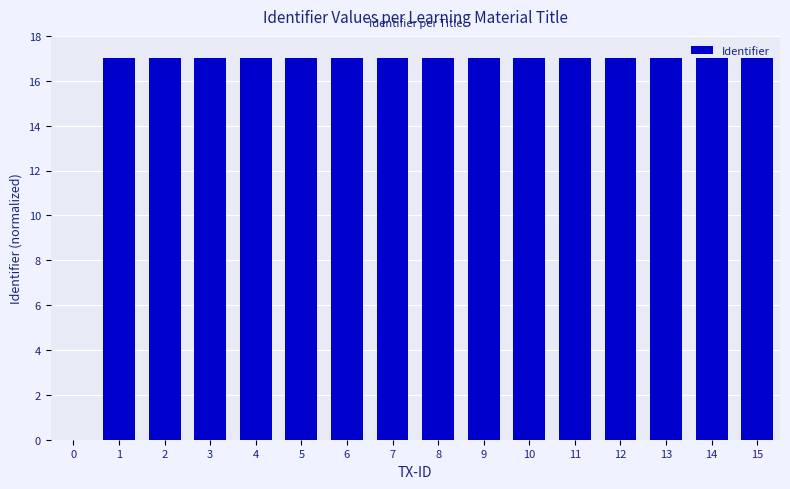

Reading right to left, what are all the values shown in this chart?

17.0	17.0	17.0	17.0	17.0	17.0	17.0	17.0	17.0	17.0	17.0	17.0	17.0	17.0	17.0	0.0